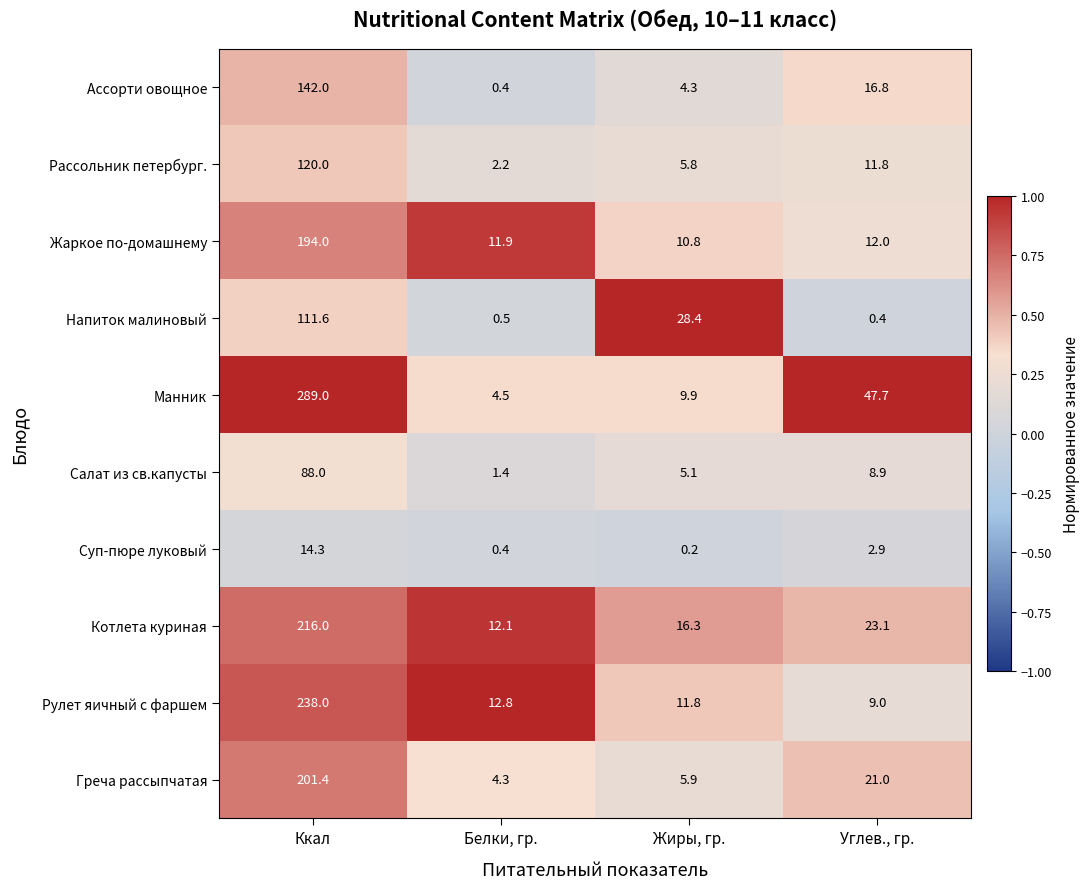

Which series has the largest range (max minus min)?

Манник